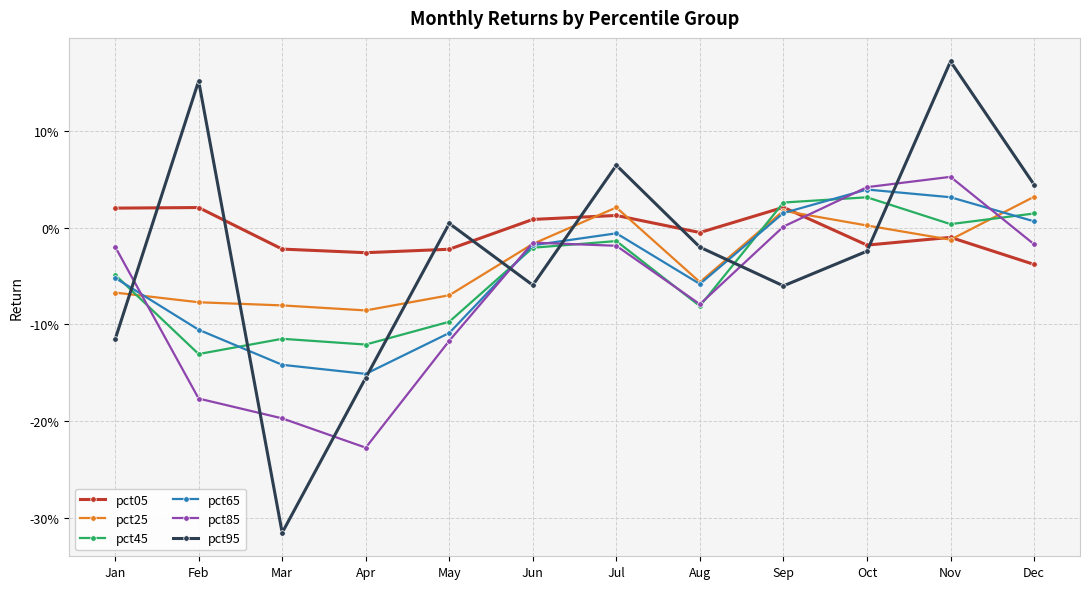

What are all the series names shown in the legend?

pct05, pct25, pct45, pct65, pct85, pct95